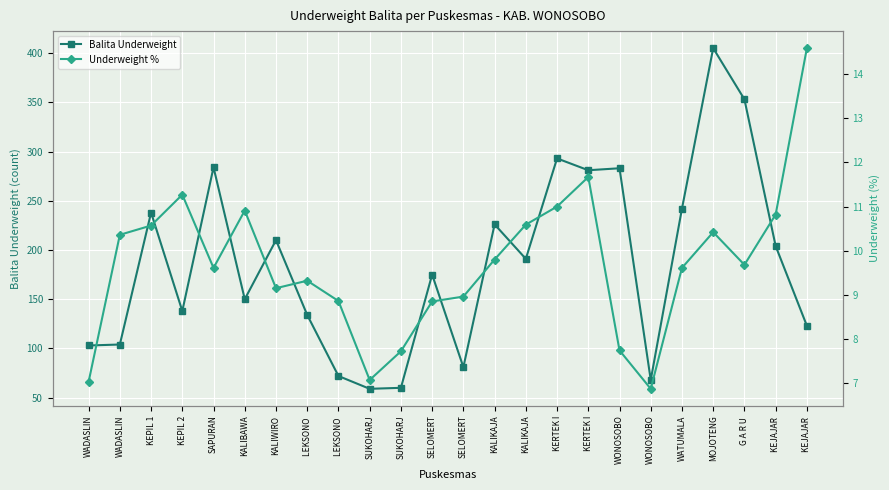

What is the difference between the Underweight % values at SELOMERT and WADASLIN?

1.8